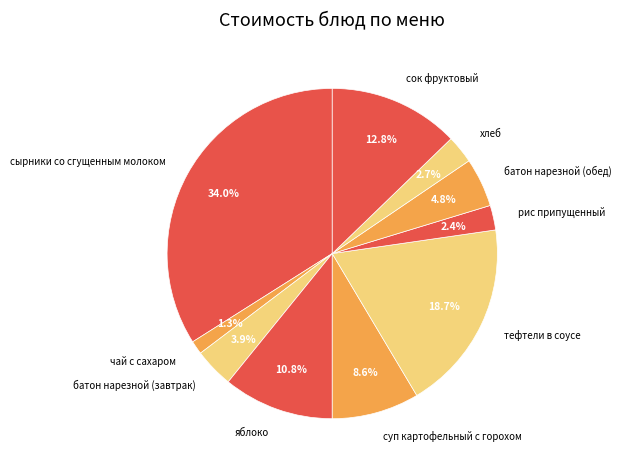

To the nearest percent, what is the combined percentage of сок фруктовый and рис припущенный?

15%